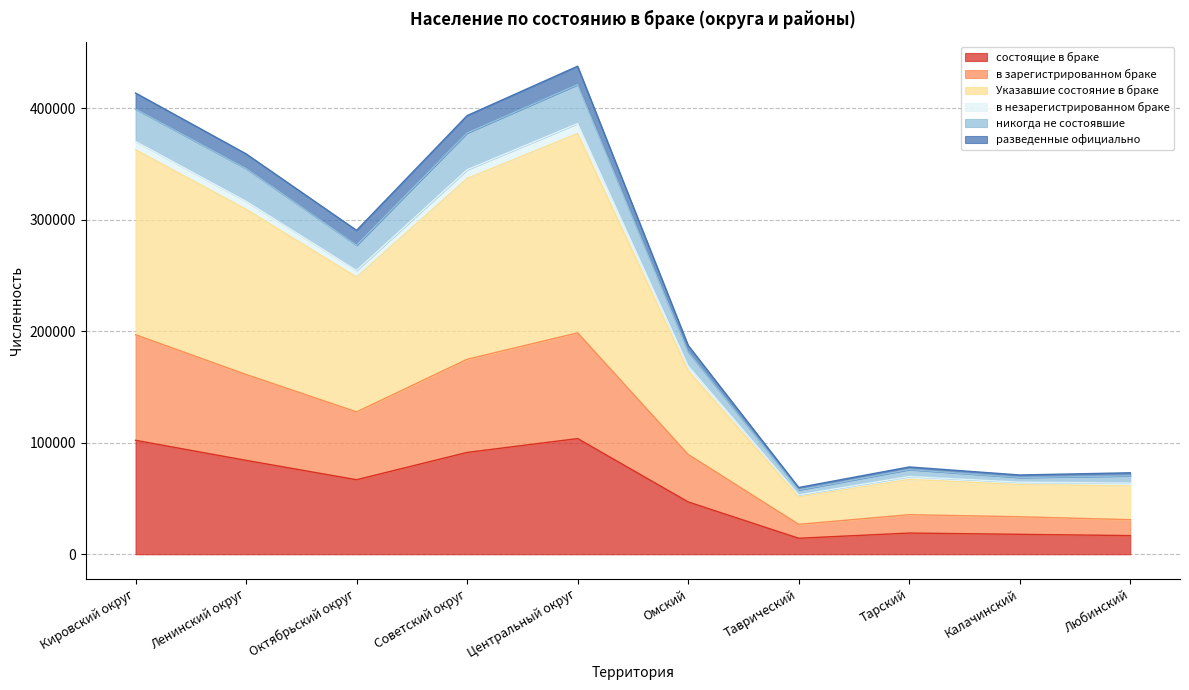

The value of состоящие в браке at Октябрьский округ is 120179. True or false?

False